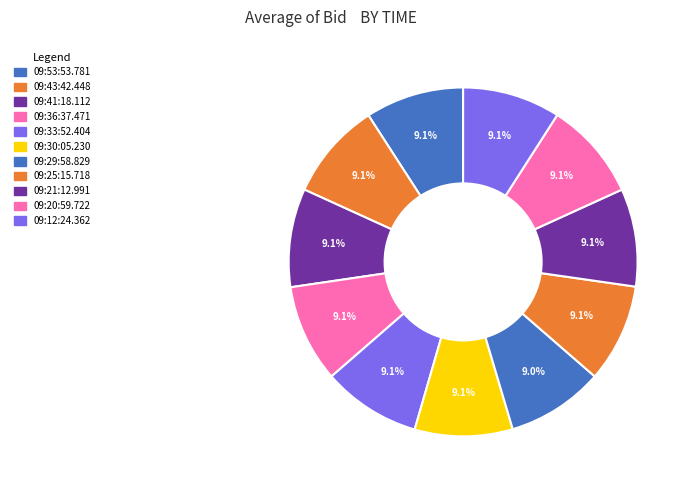

To the nearest percent, what is the average slice percentage?

9%